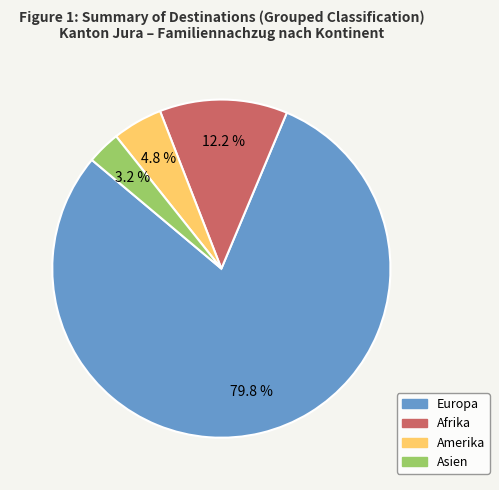

Is there any slice that represents more than half of the pie?

Yes